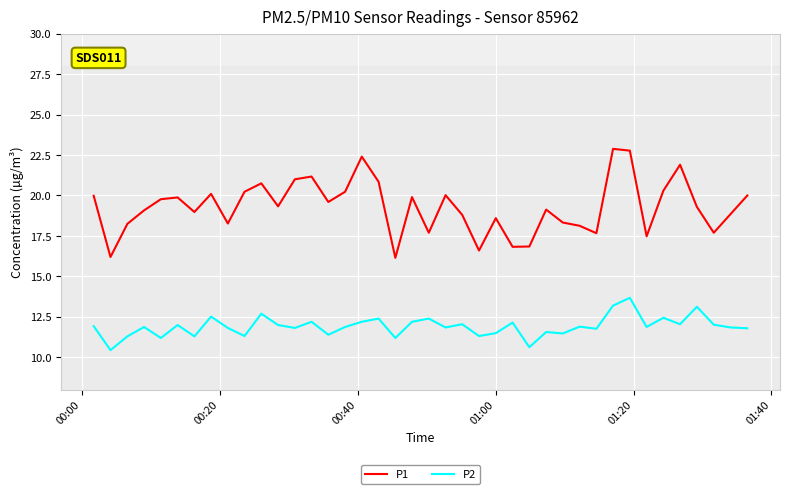

Which series has the largest range (max minus min)?

P1